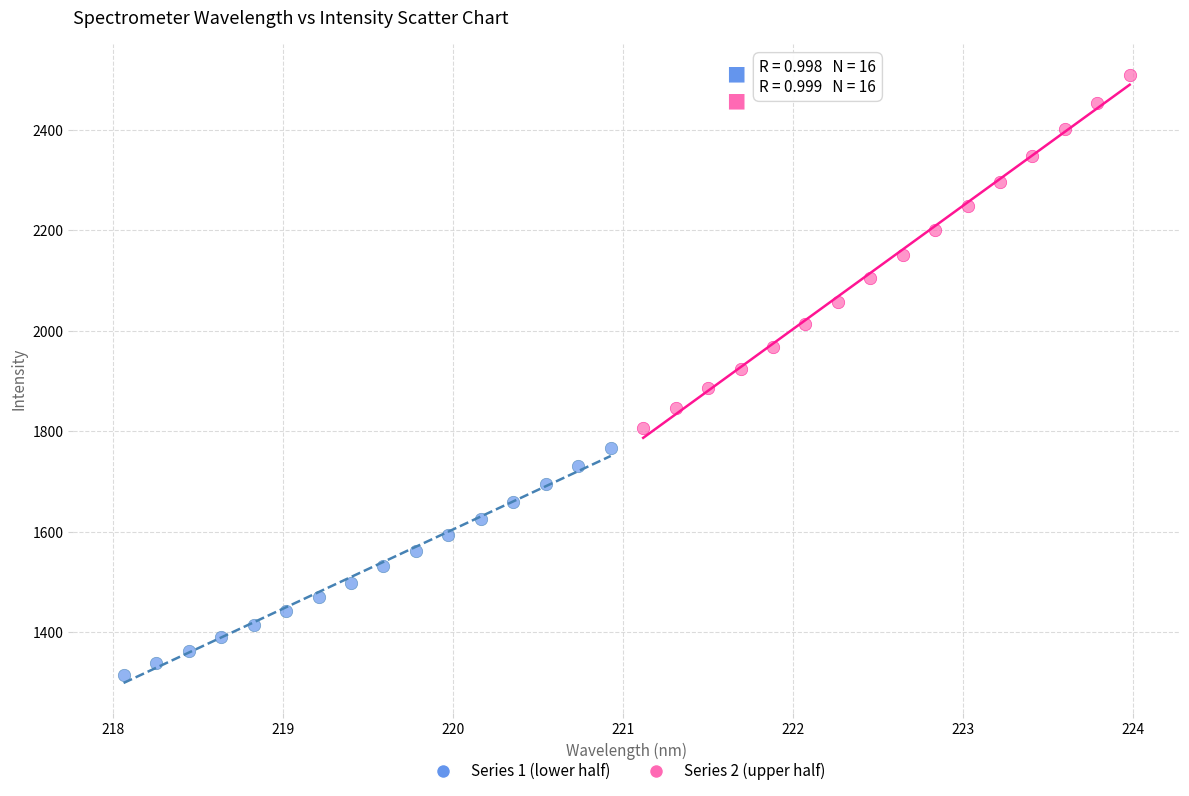

Which series has the largest Y range (max minus min)?

Series 2 (upper half)